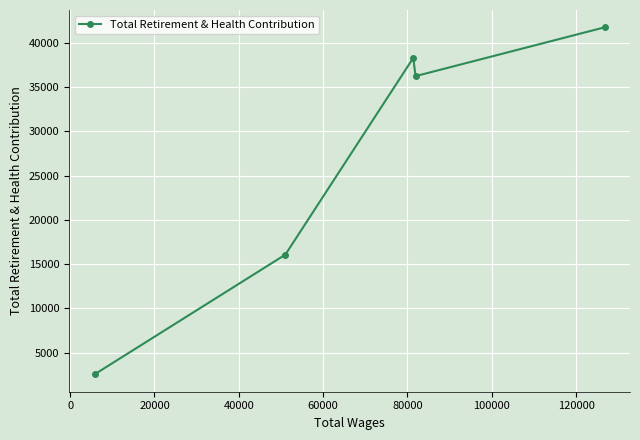

What is the greatest value displayed?

41736